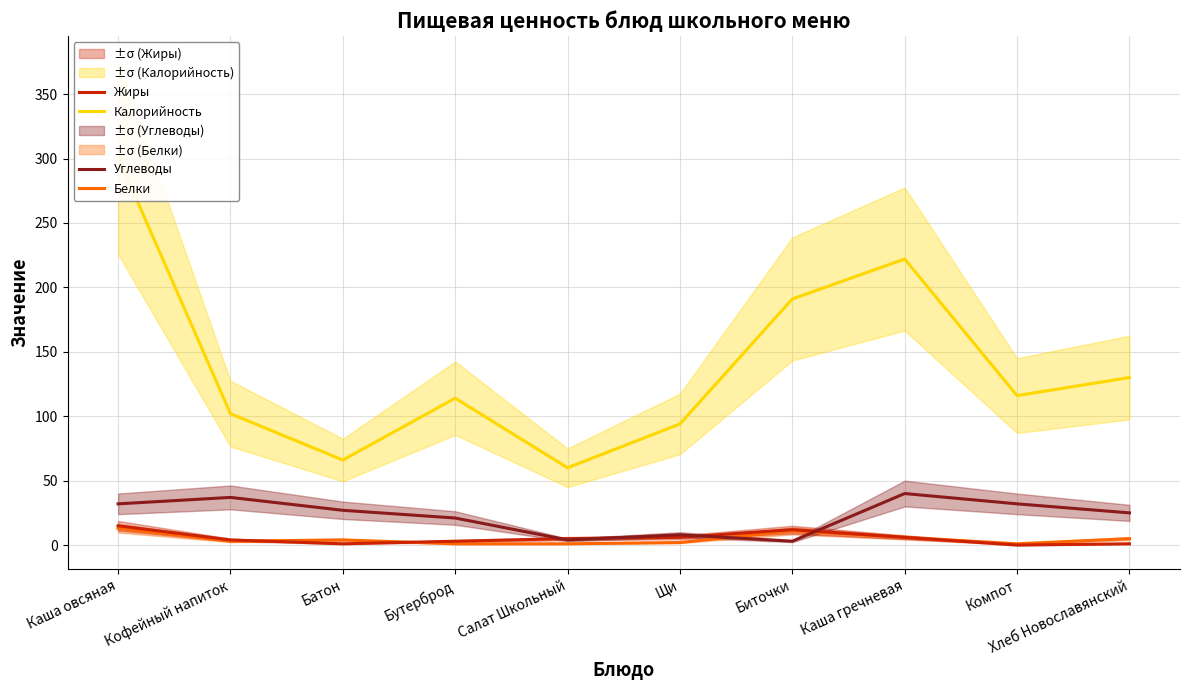

At which category is the sum across all series the highest?

Каша овсяная